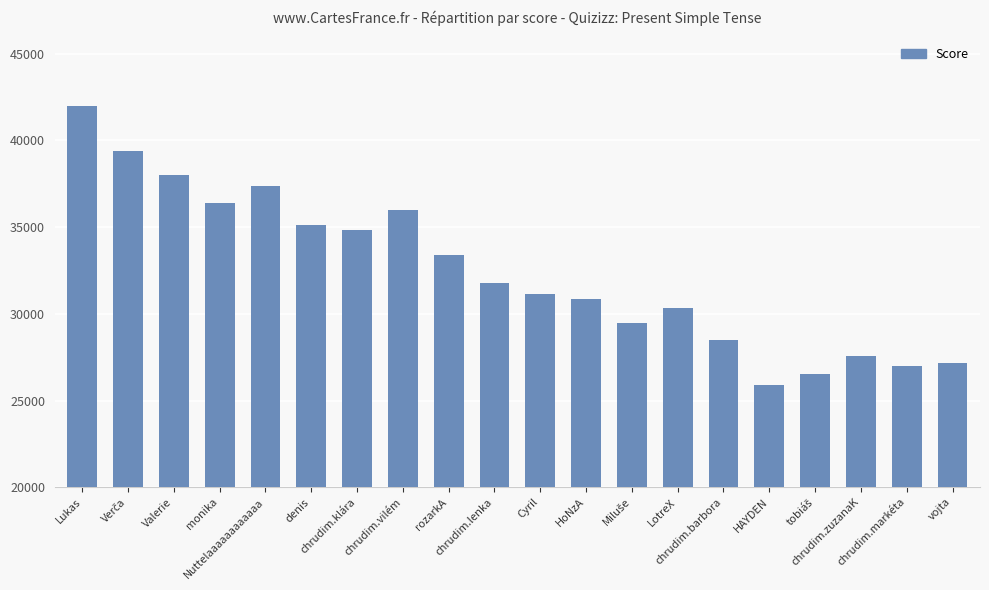

What is the sum of all values?

648700